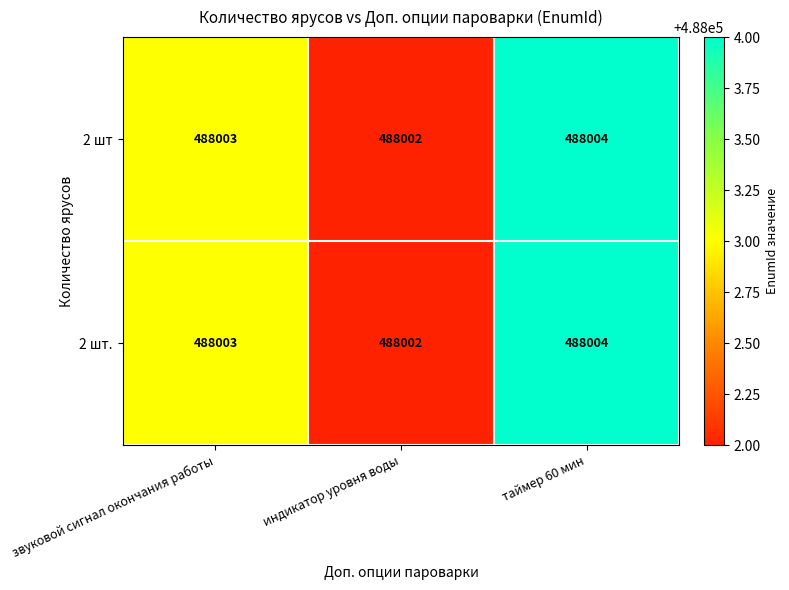

How many categories are shown in the chart?

3